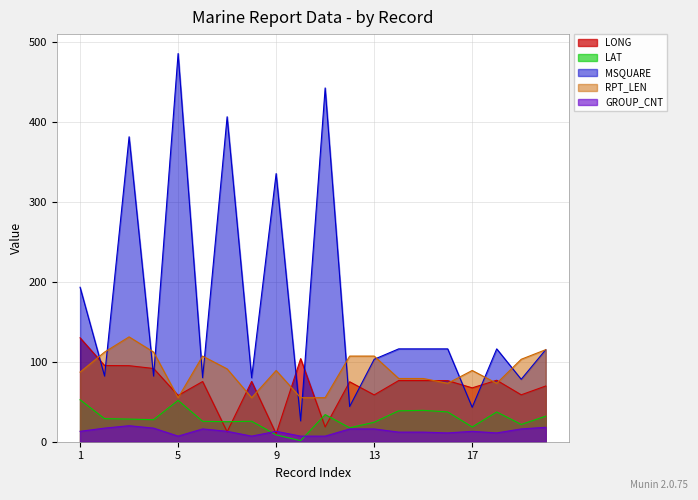

What is the difference between the MSQUARE values at 10 and 3?

355.0